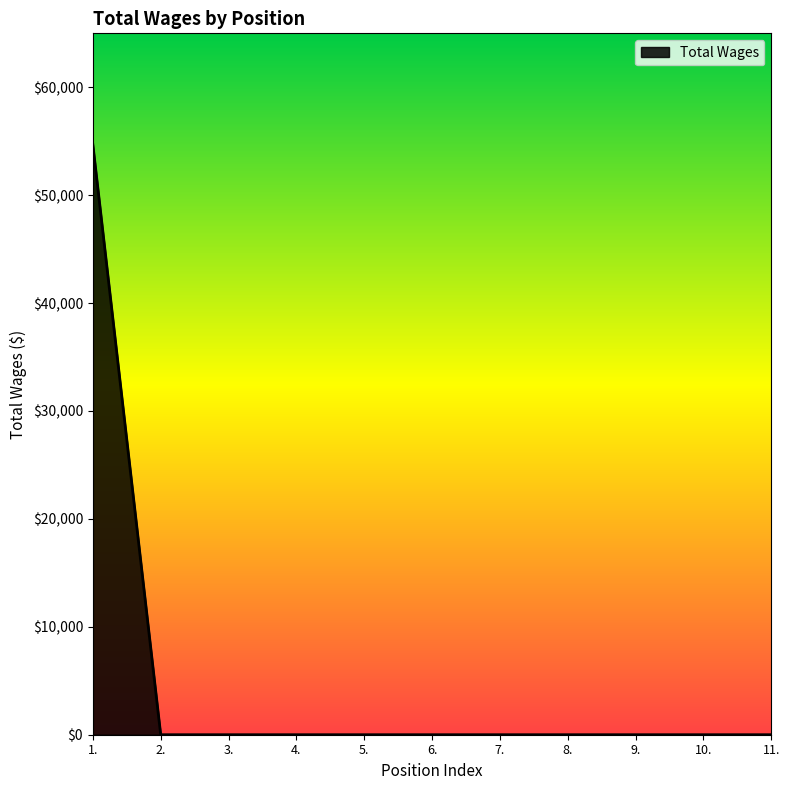

At which category does the chart reach its peak across all series?

1.